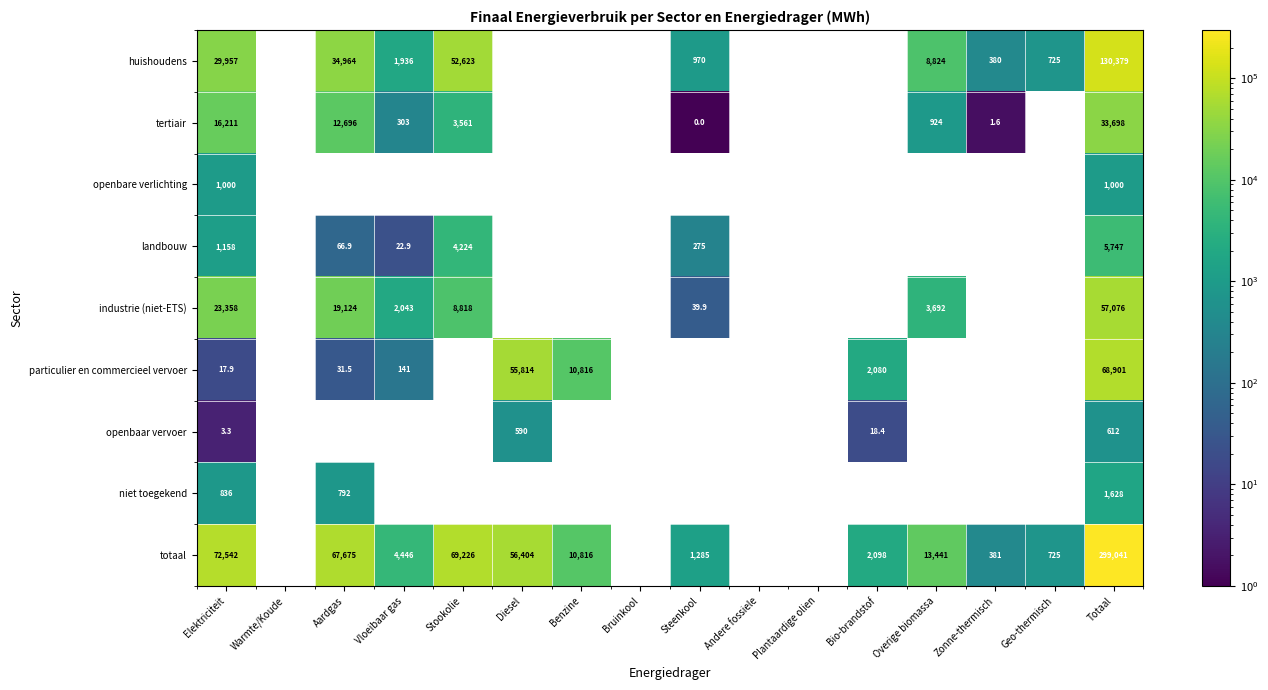

The value of openbaar vervoer at Totaal is 269.9. True or false?

False